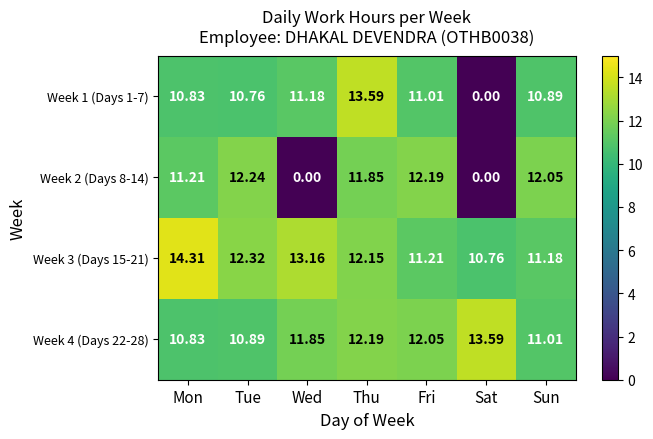

Where does the Week 4 (Days 22-28) series first go above 11?

Wed